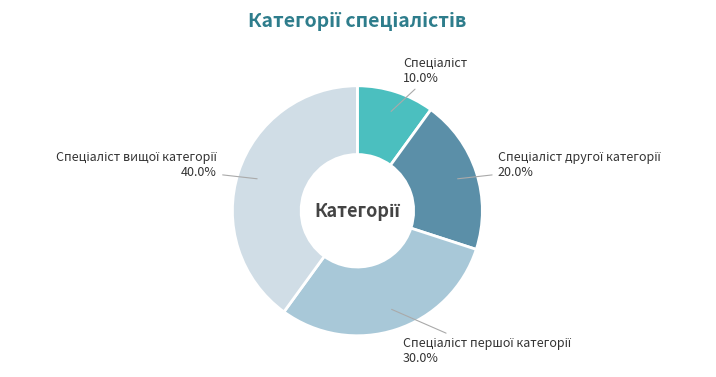

How many slices are in this pie chart?

4